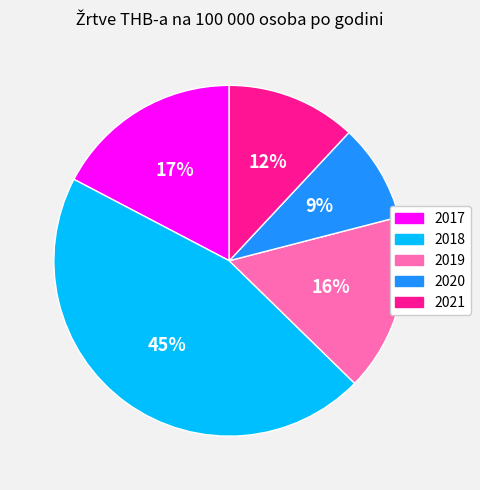

Rank the categories by value from lowest to highest.

2020, 2021, 2019, 2017, 2018